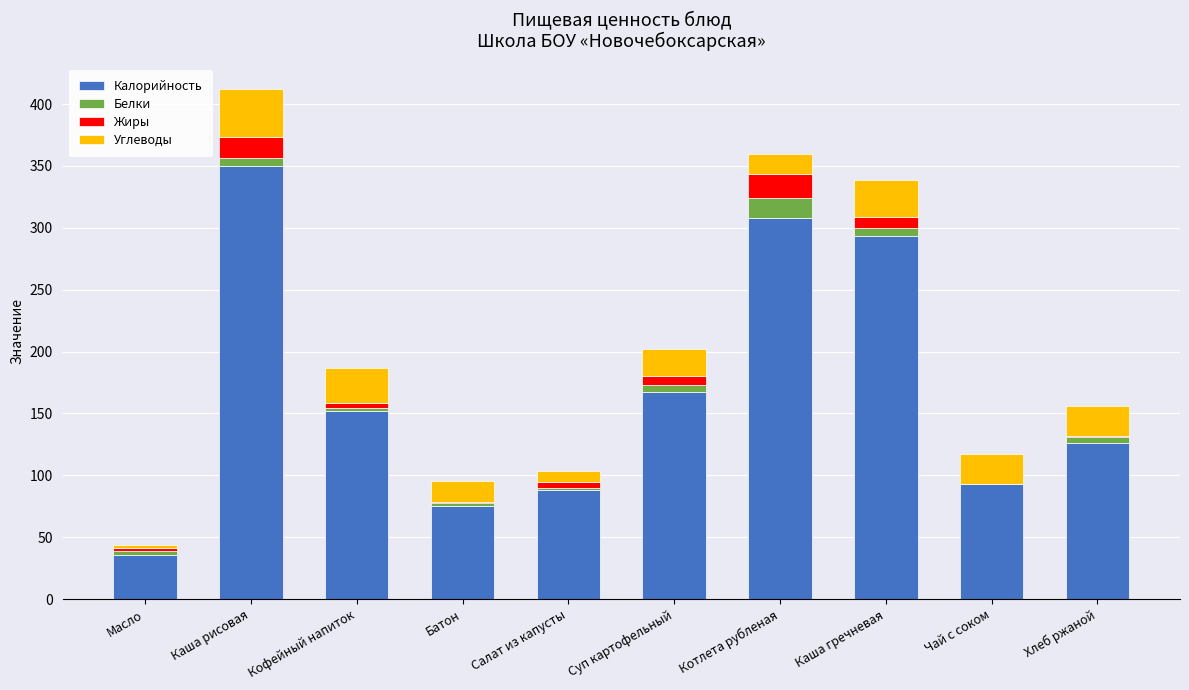

Are the bars grouped side by side (vs. stacked)?

No